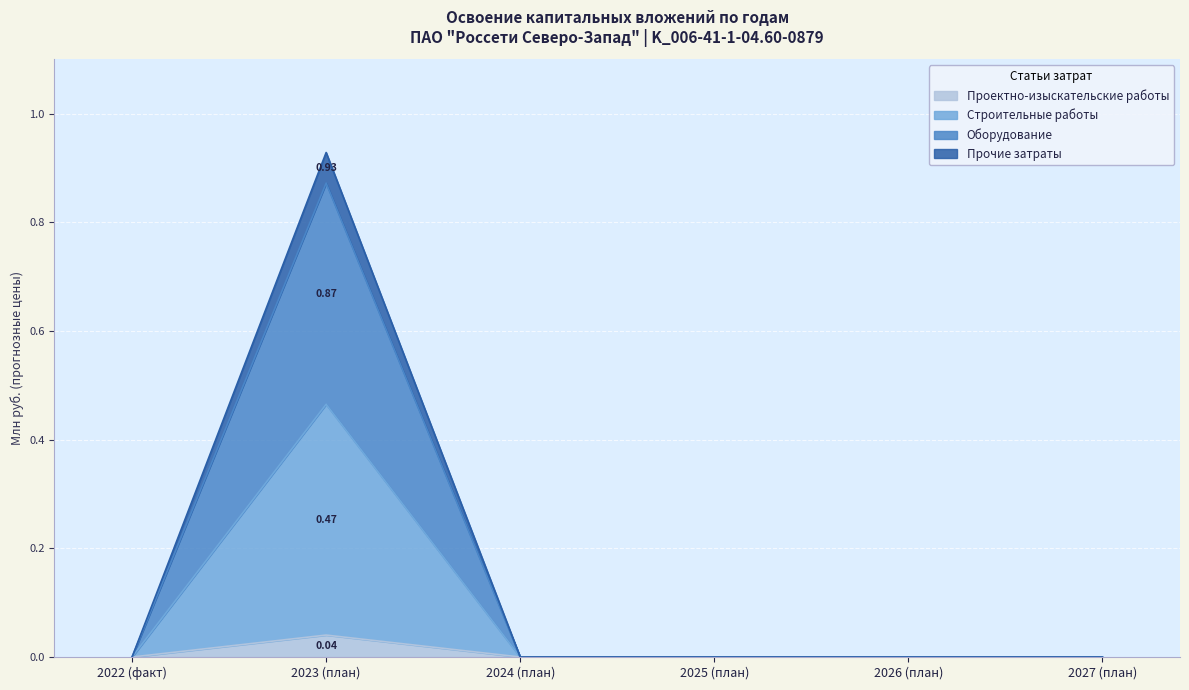

True or false: Проектно-изыскательские работы and Строительные работы intersect in this chart.

False